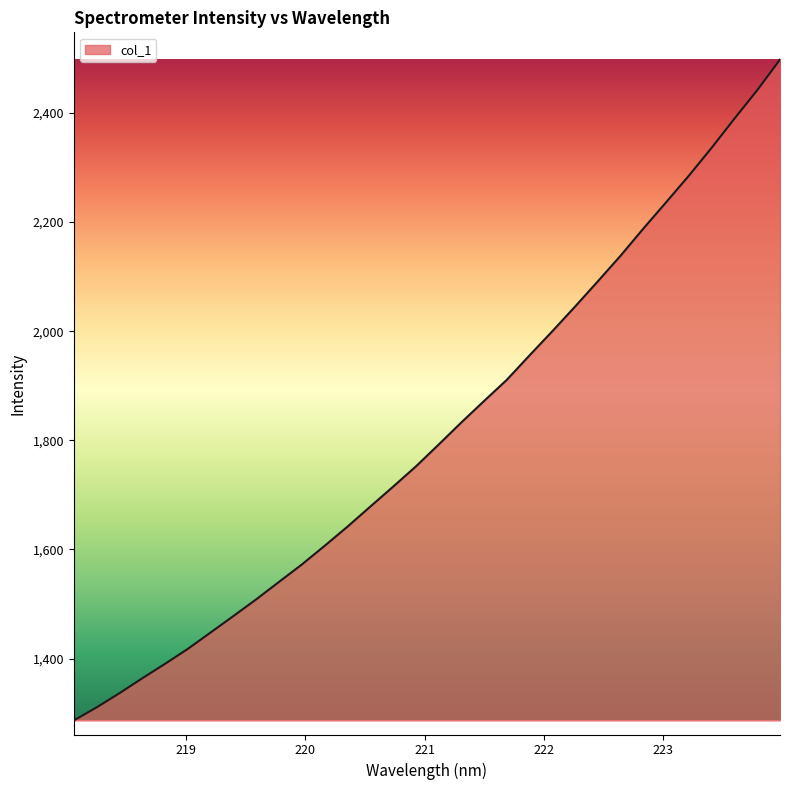

What is the difference between the maximum and minimum values?

1211.3